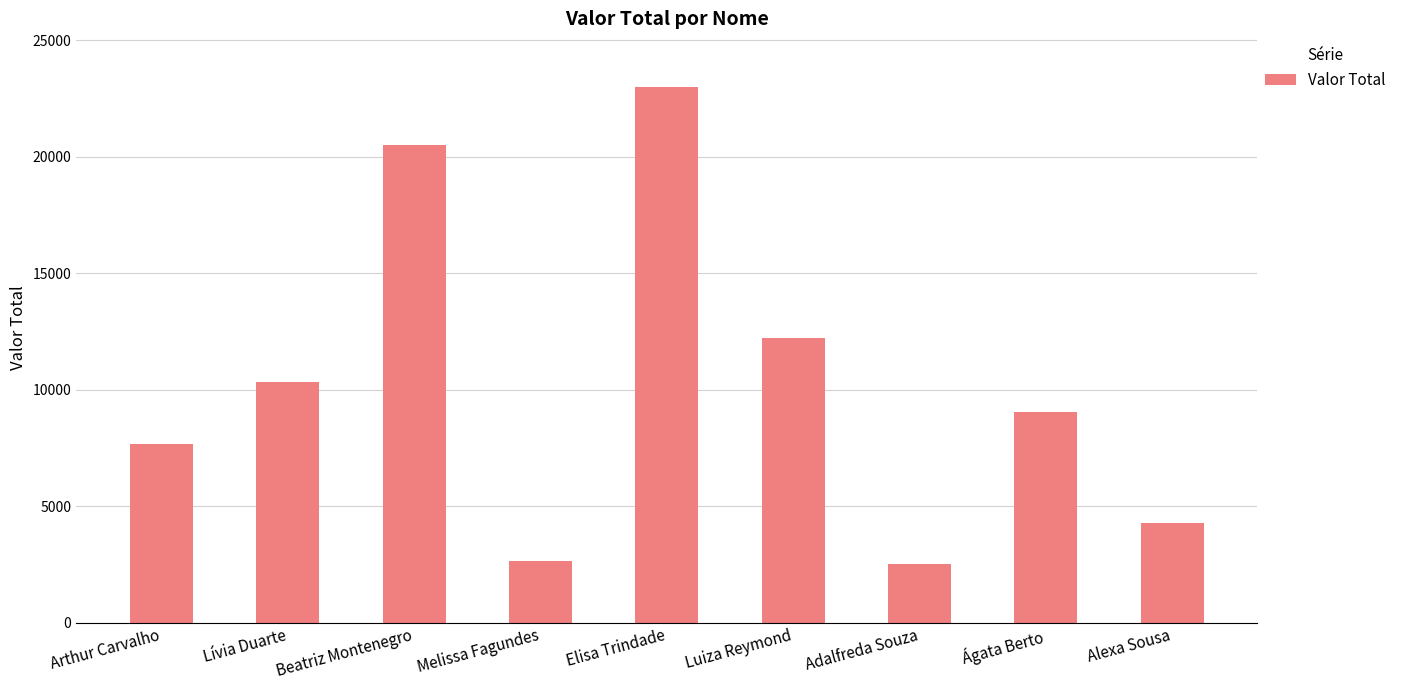

What is the change in value from Beatriz Montenegro to Elisa Trindade?

+2496